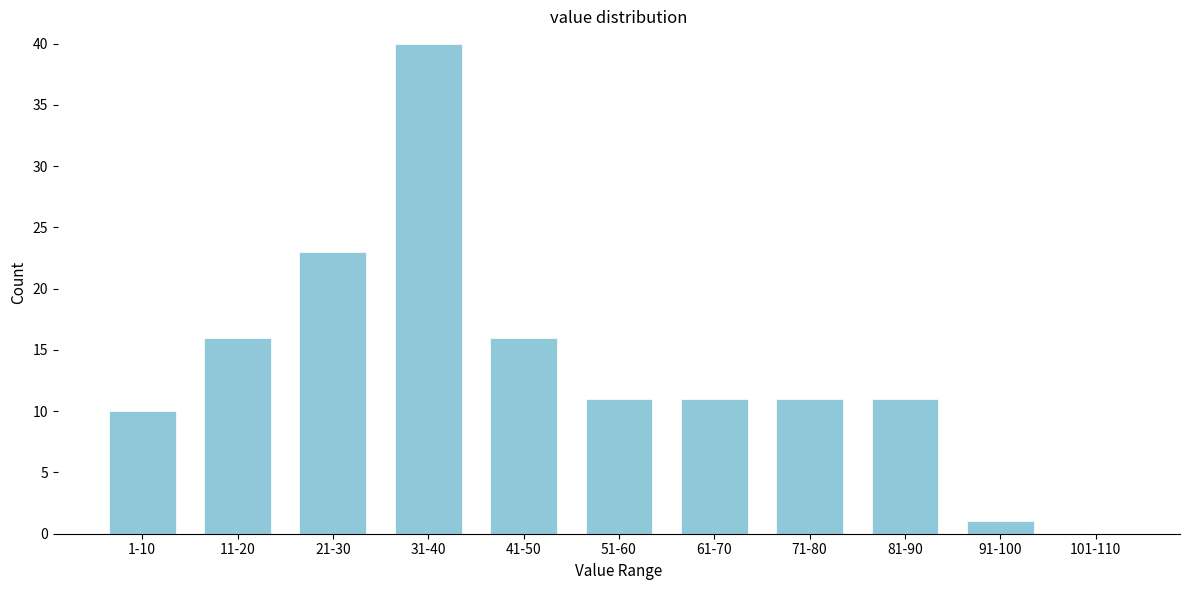

Reading right to left, transcribe all the data shown in this chart.

101-110=0	91-100=1	81-90=11	71-80=11	61-70=11	51-60=11	41-50=16	31-40=40	21-30=23	11-20=16	1-10=10